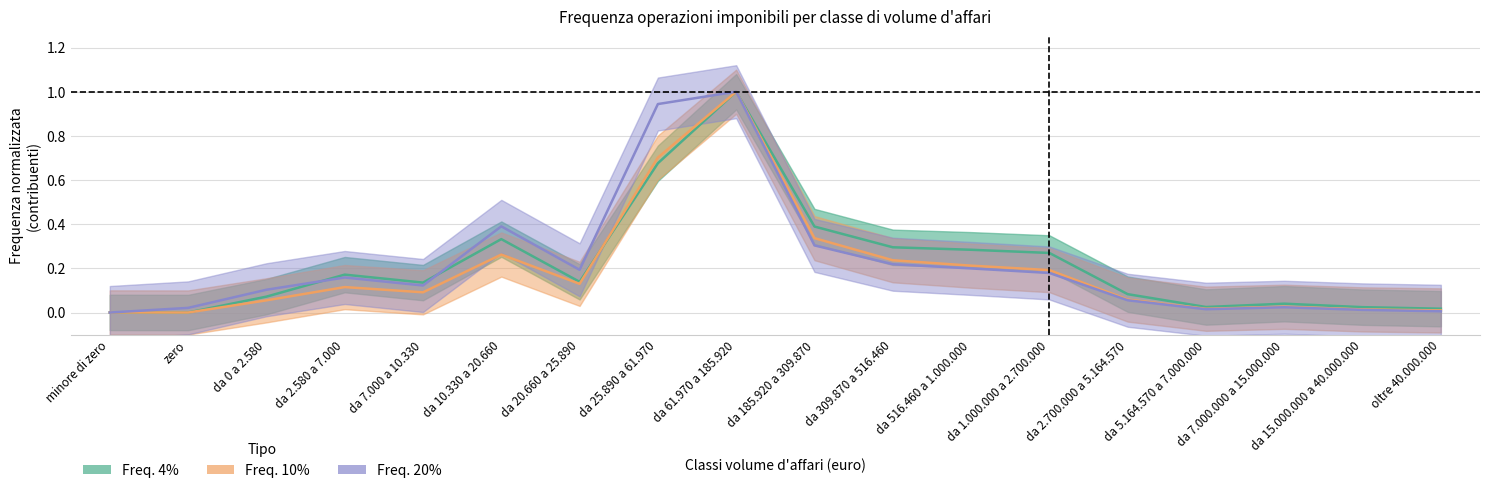

How many intersections are there between Freq. 4% and Freq. 10%?

2